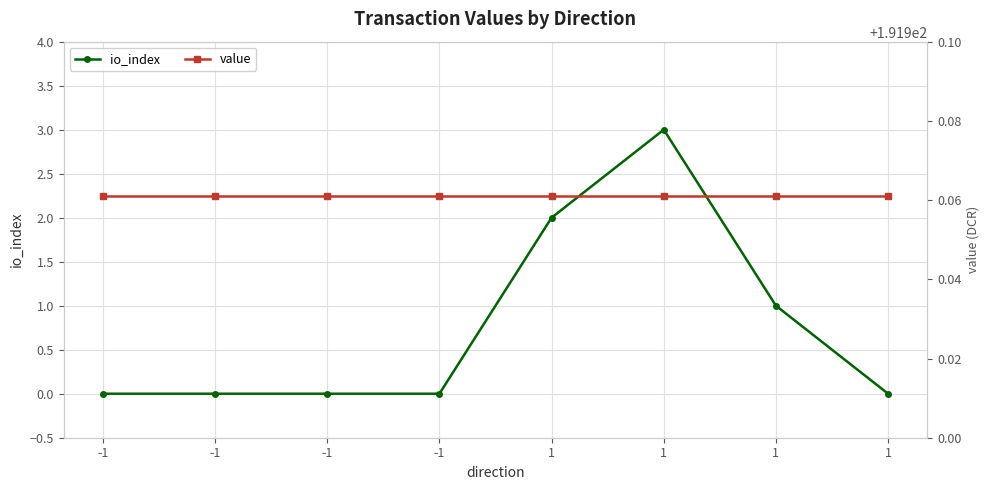

True or false: io_index has a value of 4.2 at 1.

False